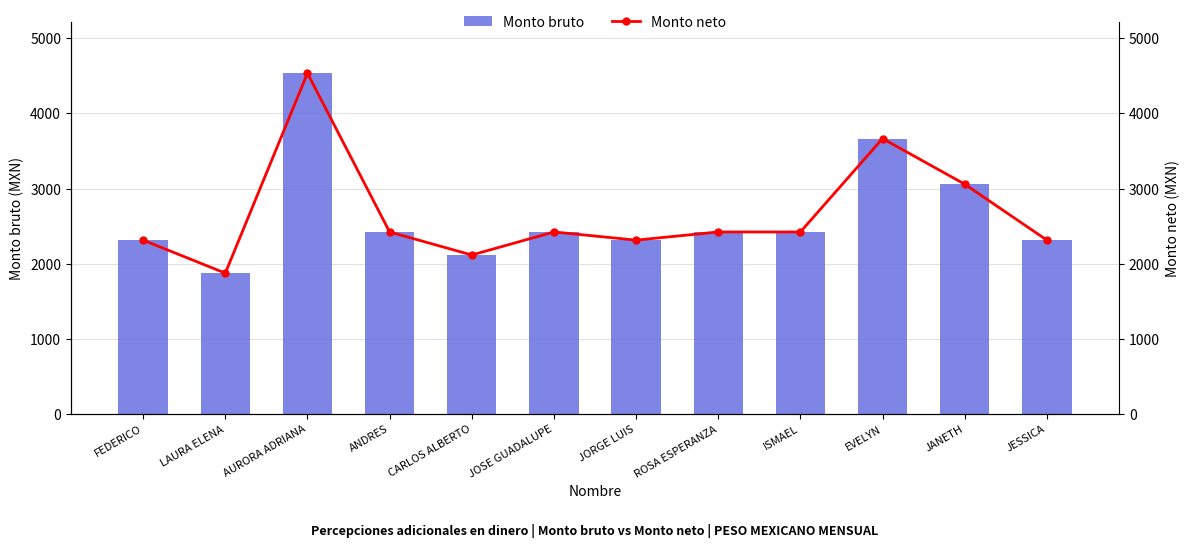

The value of Monto bruto at JESSICA is 2313.5. True or false?

True